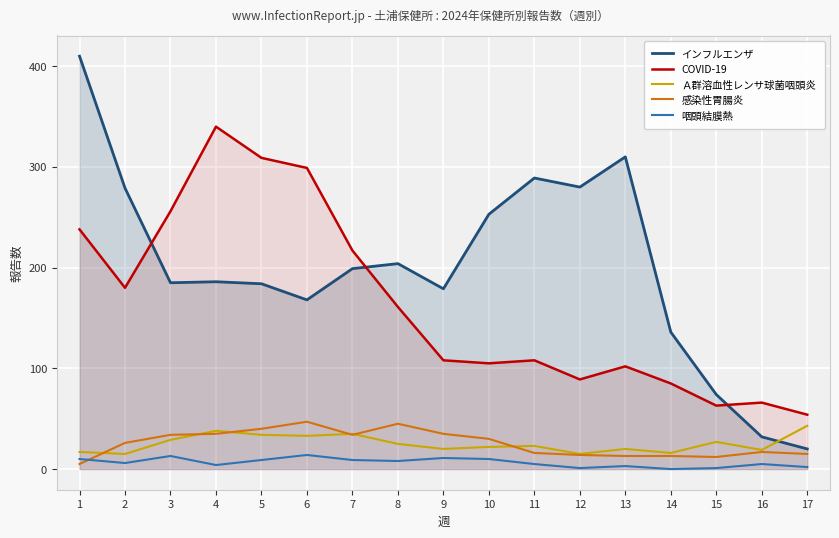

Count the number of categories in the chart.

17